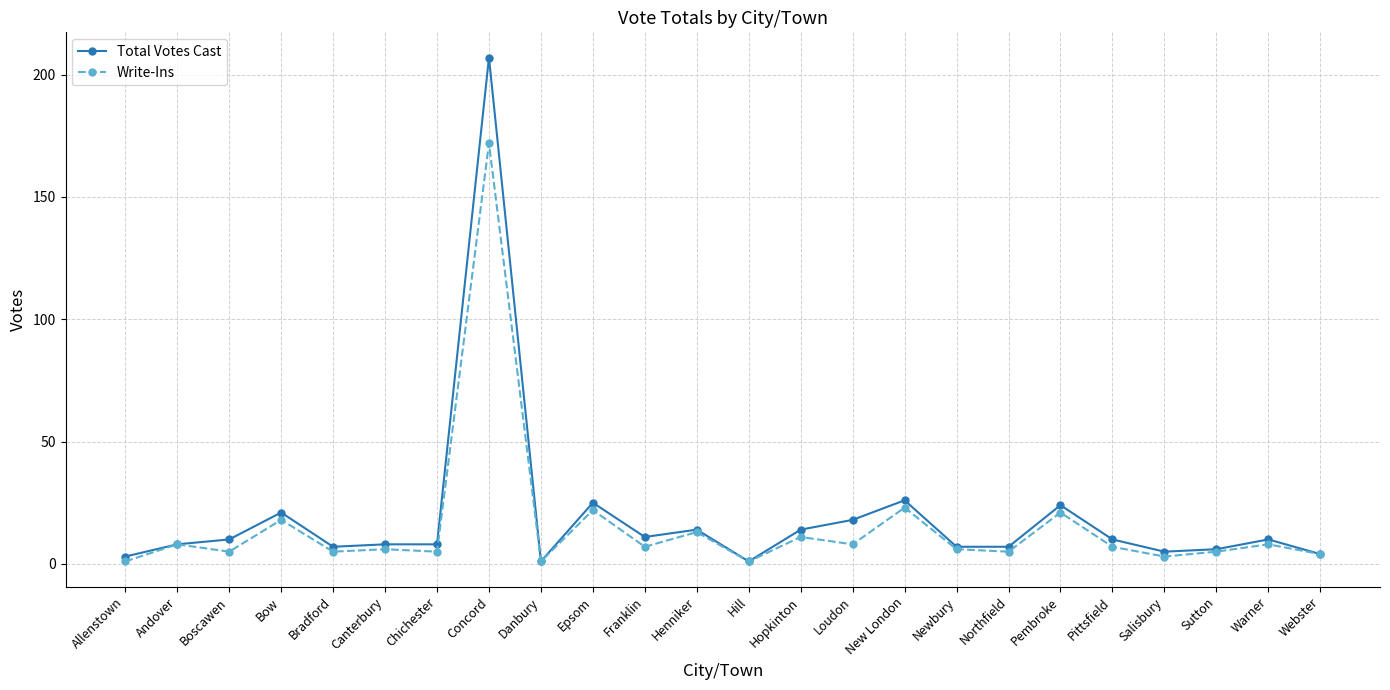

The Write-Ins series shows 6 at Canterbury. True or false?

True